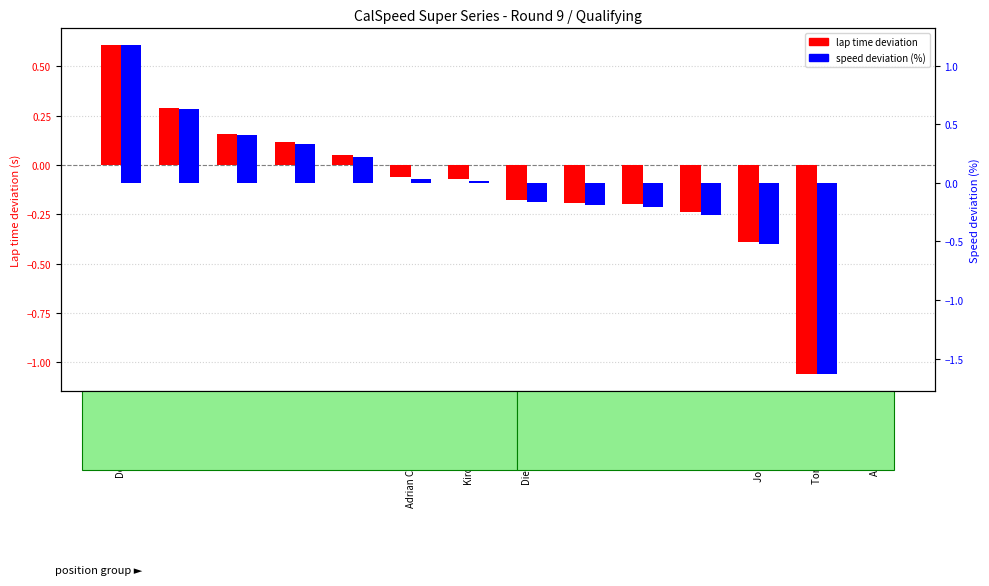

Reading left to right, list all the values displayed in this chart.

lap time deviation: Doug Yauney [M]=0.6	Charles Eichlin=0.3	Bill Kreig=0.2	Alyssa Yauney=0.1	Sean Fite=0.0	Adrian Comstock [S][M]=-0.1	Kiron Chakraborty=-0.1	Diego Alvarado [S]=-0.2	Matt Steele [M]=-0.2	Andrew Wood=-0.2	Tyler Redman=-0.2	John Rice [GM][S]=-0.4	Tony Wika [GM][S]=-1.1	Albert Yeh [M][S]=0.0
speed deviation (%): Doug Yauney [M]=1.2	Charles Eichlin=0.6	Bill Kreig=0.4	Alyssa Yauney=0.3	Sean Fite=0.2	Adrian Comstock [S][M]=0.0	Kiron Chakraborty=0.0	Diego Alvarado [S]=-0.2	Matt Steele [M]=-0.2	Andrew Wood=-0.2	Tyler Redman=-0.3	John Rice [GM][S]=-0.5	Tony Wika [GM][S]=-1.6	Albert Yeh [M][S]=0.0